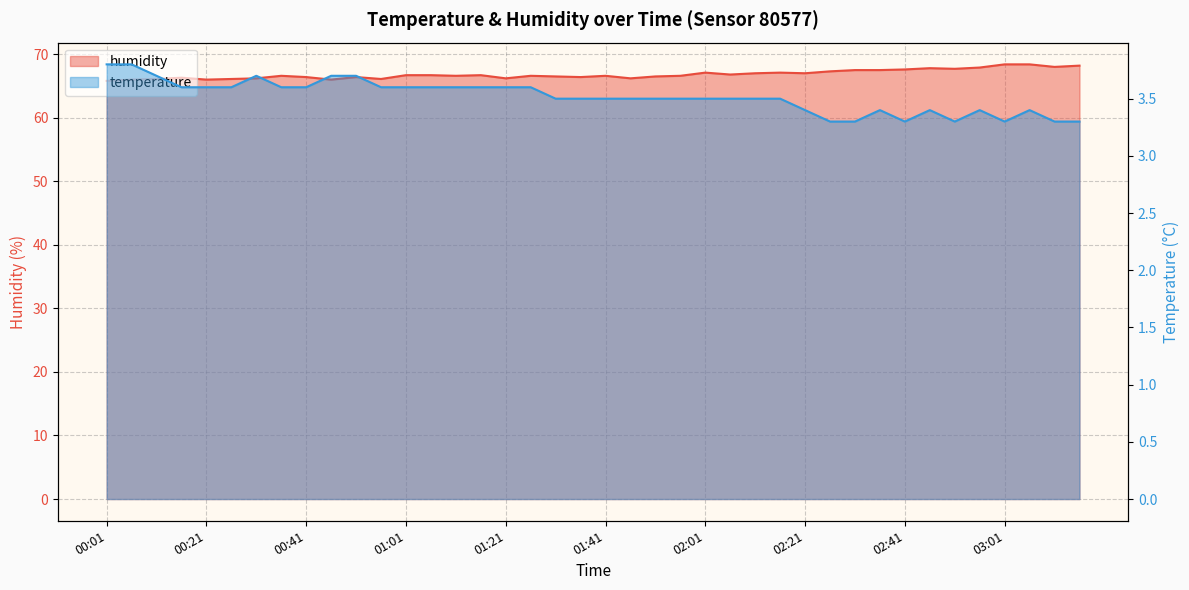

What value does the temperature series have at 01:01?

3.6